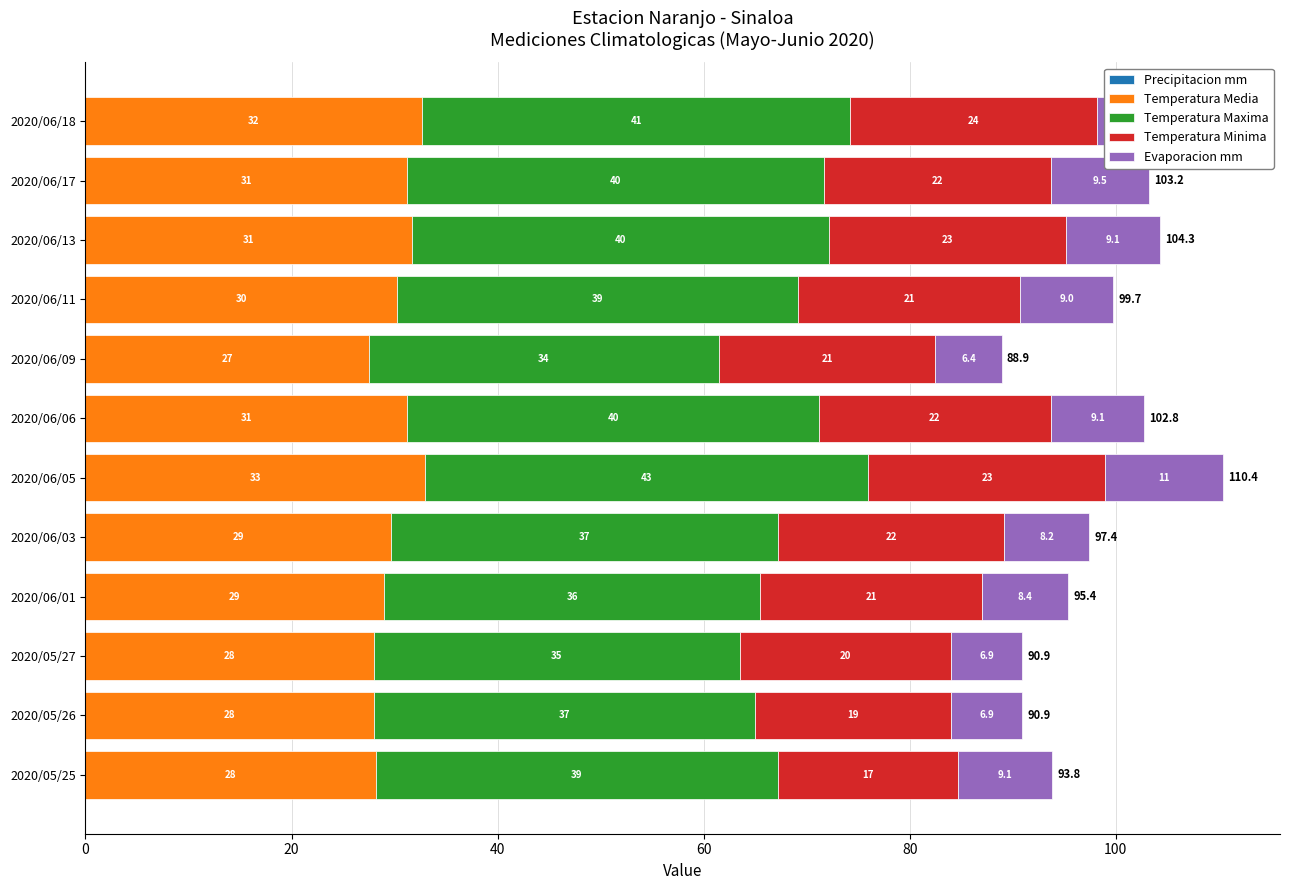

What is the difference between the Temperatura Media values at 2020/06/06 and 2020/06/11?

1.0